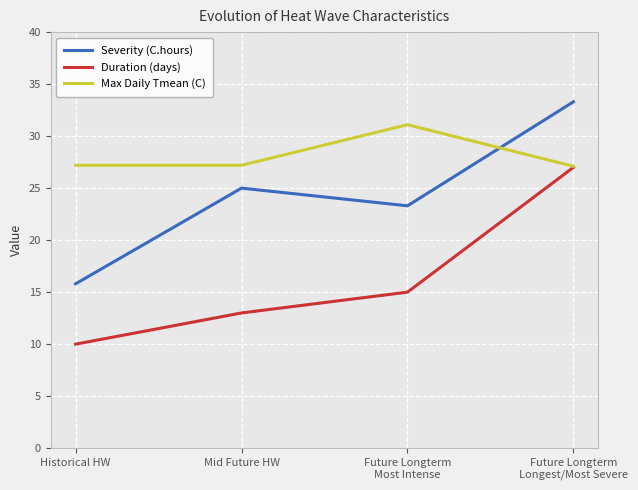

What is the difference between the maximum and second lowest values in the Severity (C.hours) series?

10.0